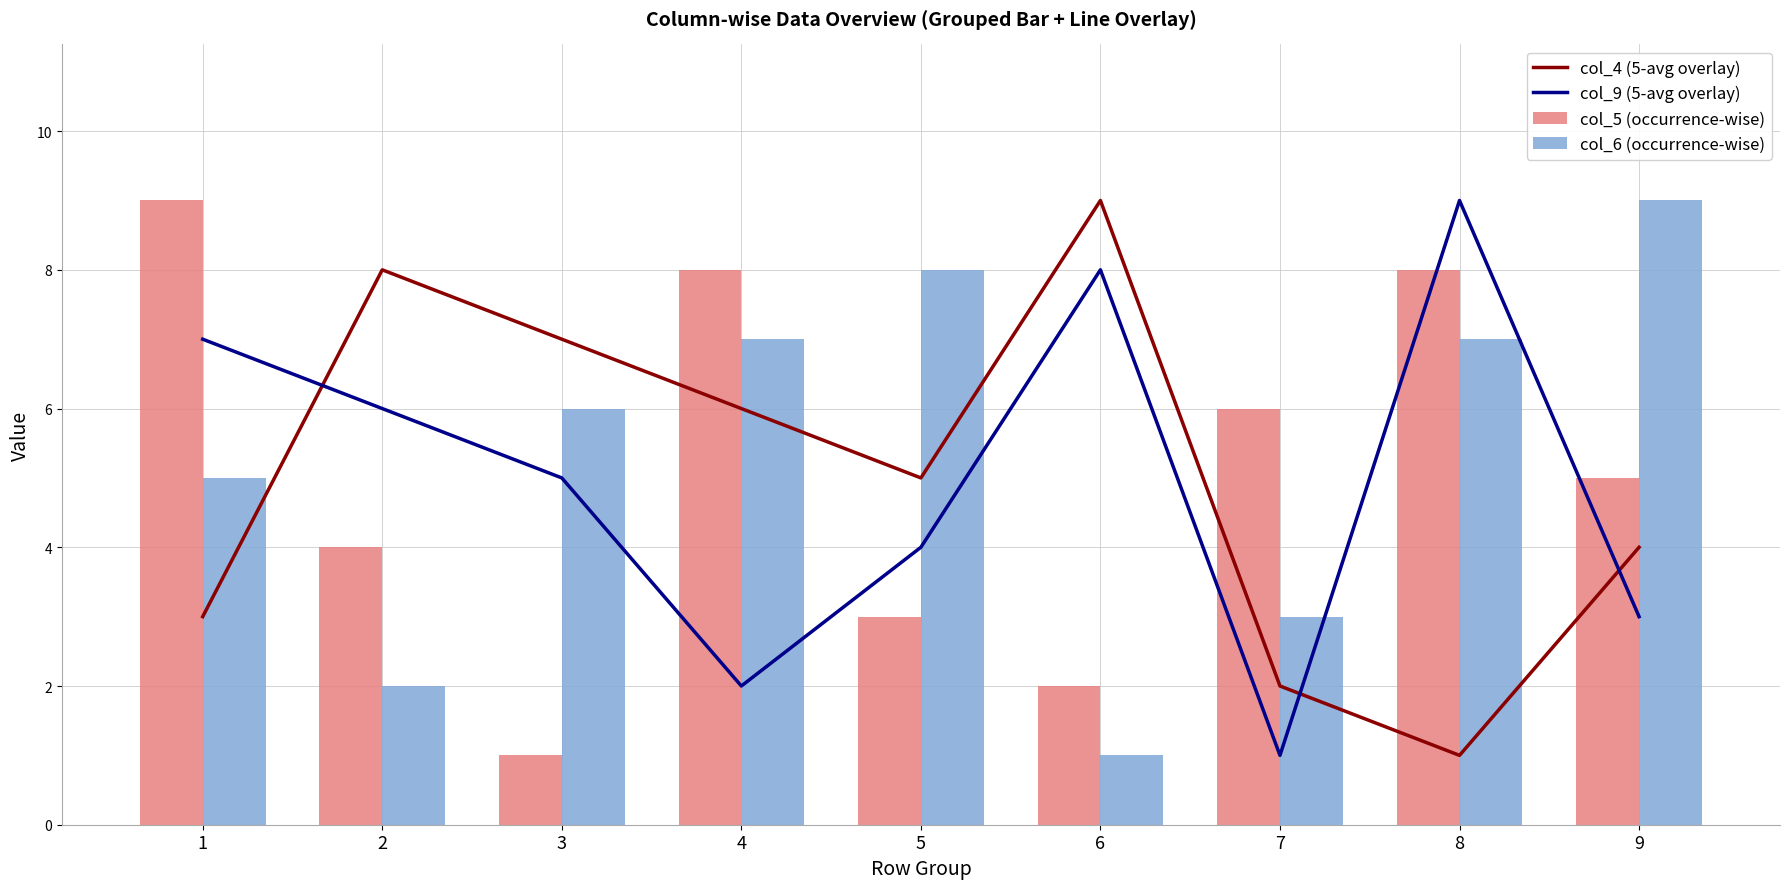

The col_4 (5-avg overlay) series shows 3 at 2. True or false?

False